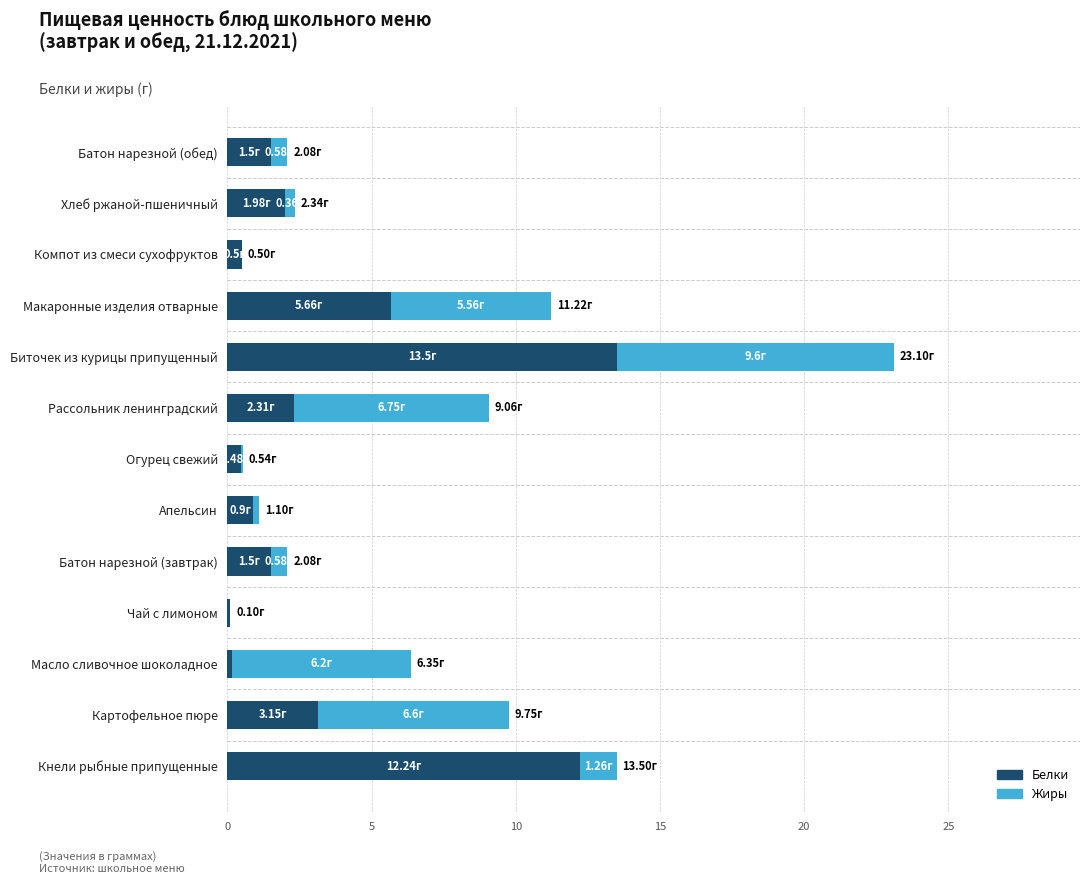

At which category is the sum across all series the highest?

Биточек из курицы припущенный